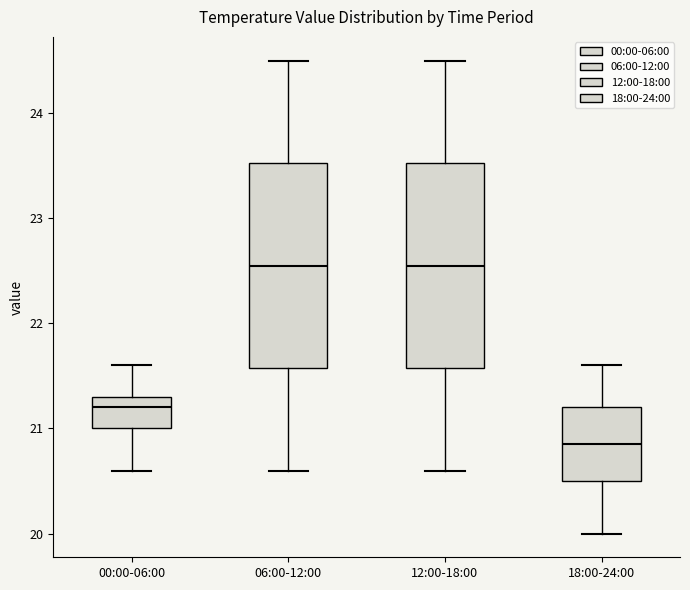

Which box has the lowest median line?

18:00-24:00